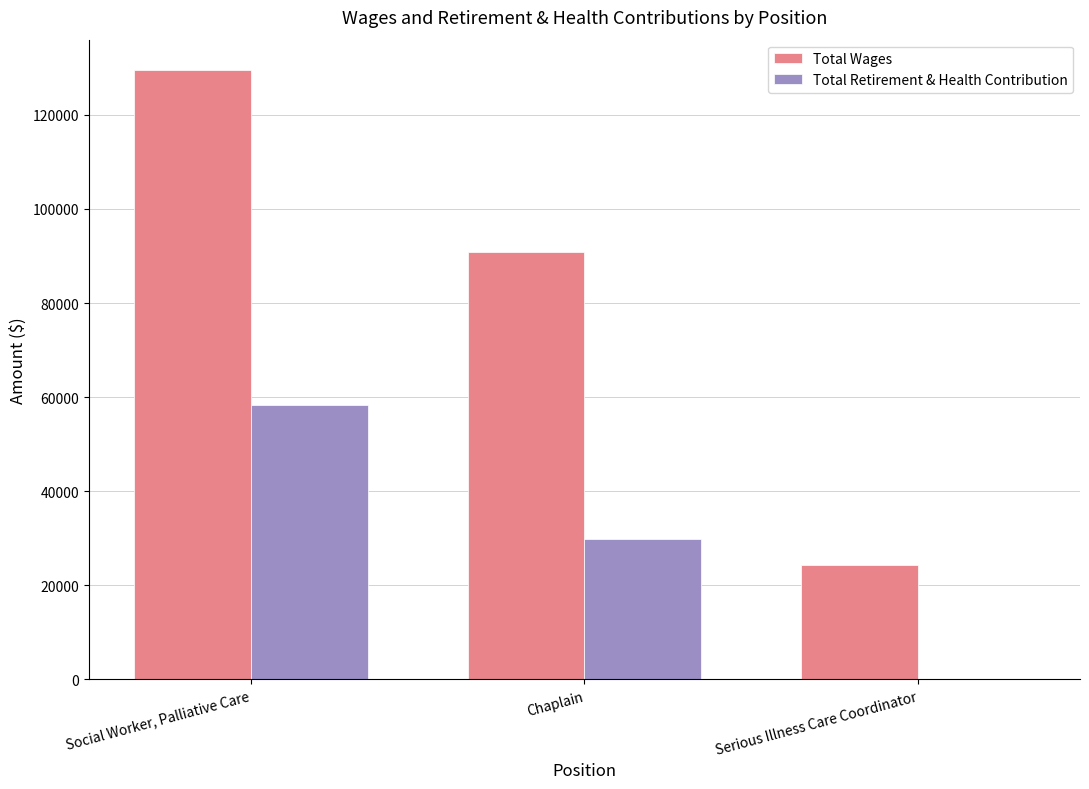

What is the sum of all Total Wages values?

244805